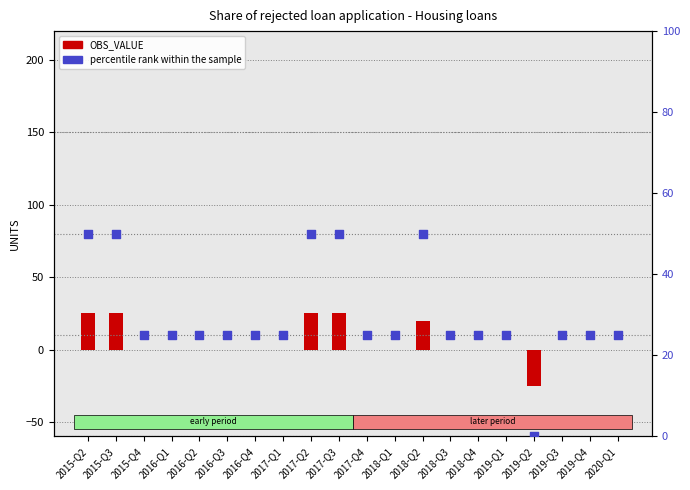

What are all the series names shown in the legend?

OBS_VALUE, percentile rank within the sample